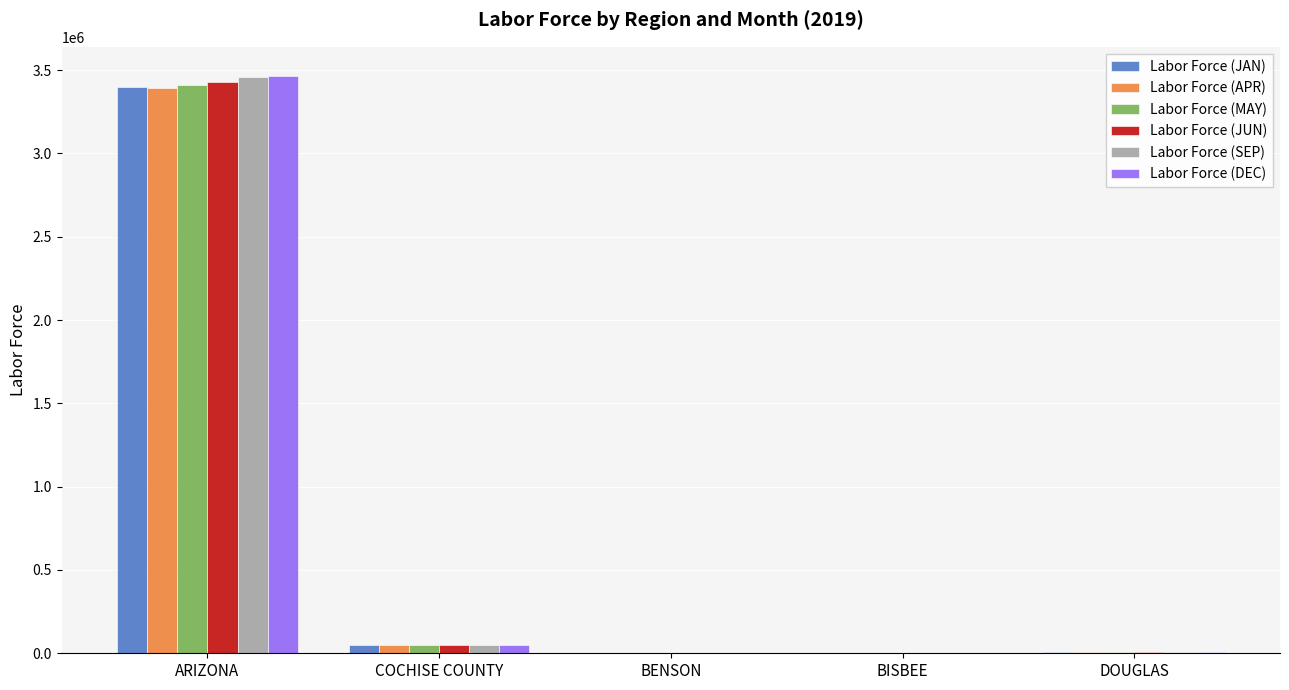

At which category is the sum across all series the highest?

ARIZONA